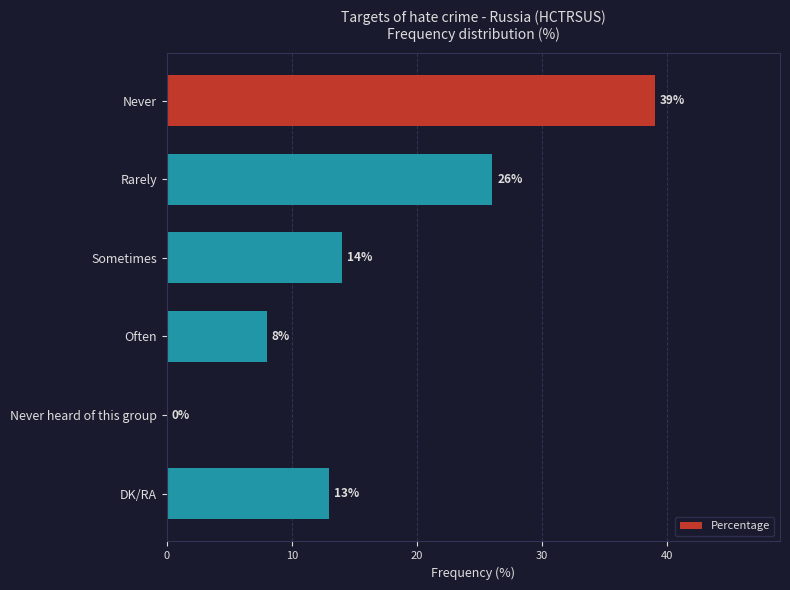

Is it true that the value at Sometimes is 14?

True